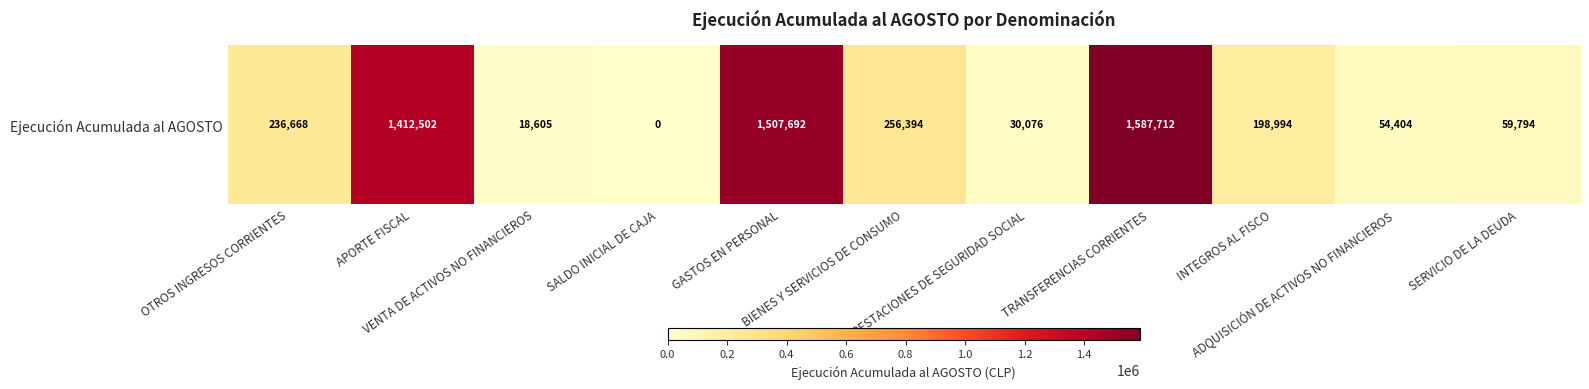

True or false: the data shows 22236 at SERVICIO DE LA DEUDA.

False